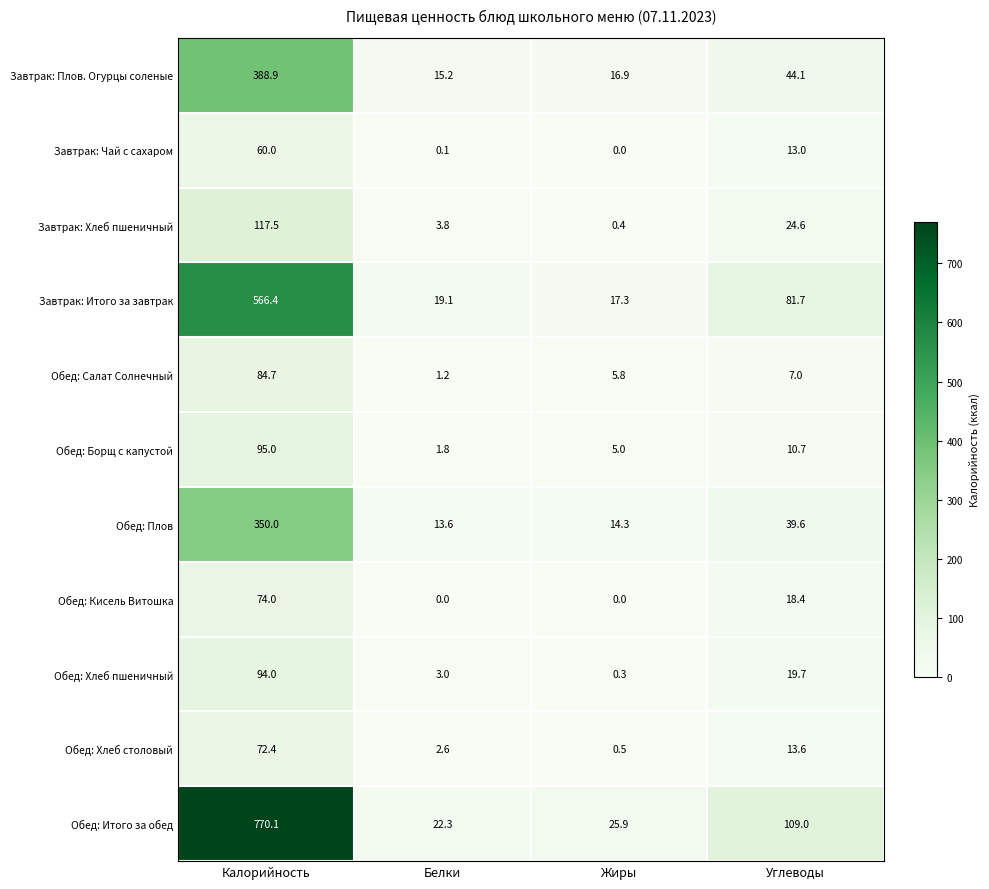

Is it true that Завтрак: Итого за завтрак equals 566.4 at Калорийность?

True